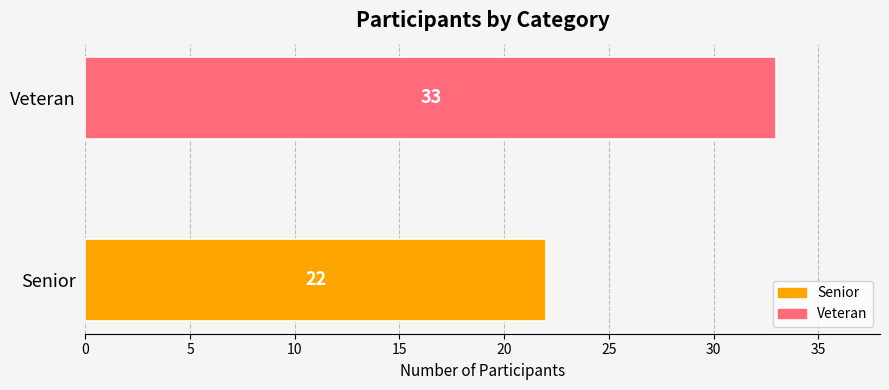

Reading bottom to top, extract all data points from this chart.

Senior=22	Veteran=33